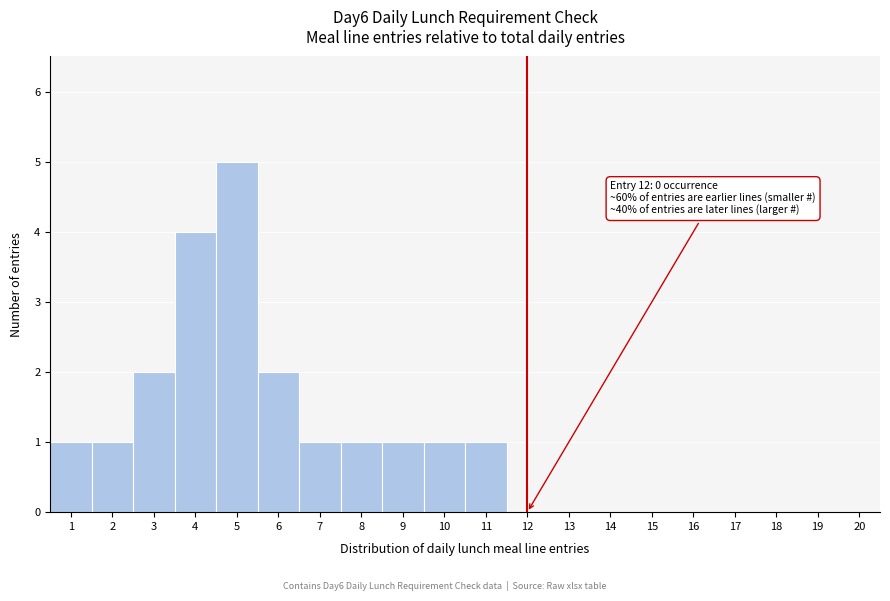

Reading left to right, extract all data points from this chart.

1=1	2=1	3=2	4=4	5=5	6=2	7=1	8=1	9=1	10=1	11=1	12=0	13=0	14=0	15=0	16=0	17=0	18=0	19=0	20=0